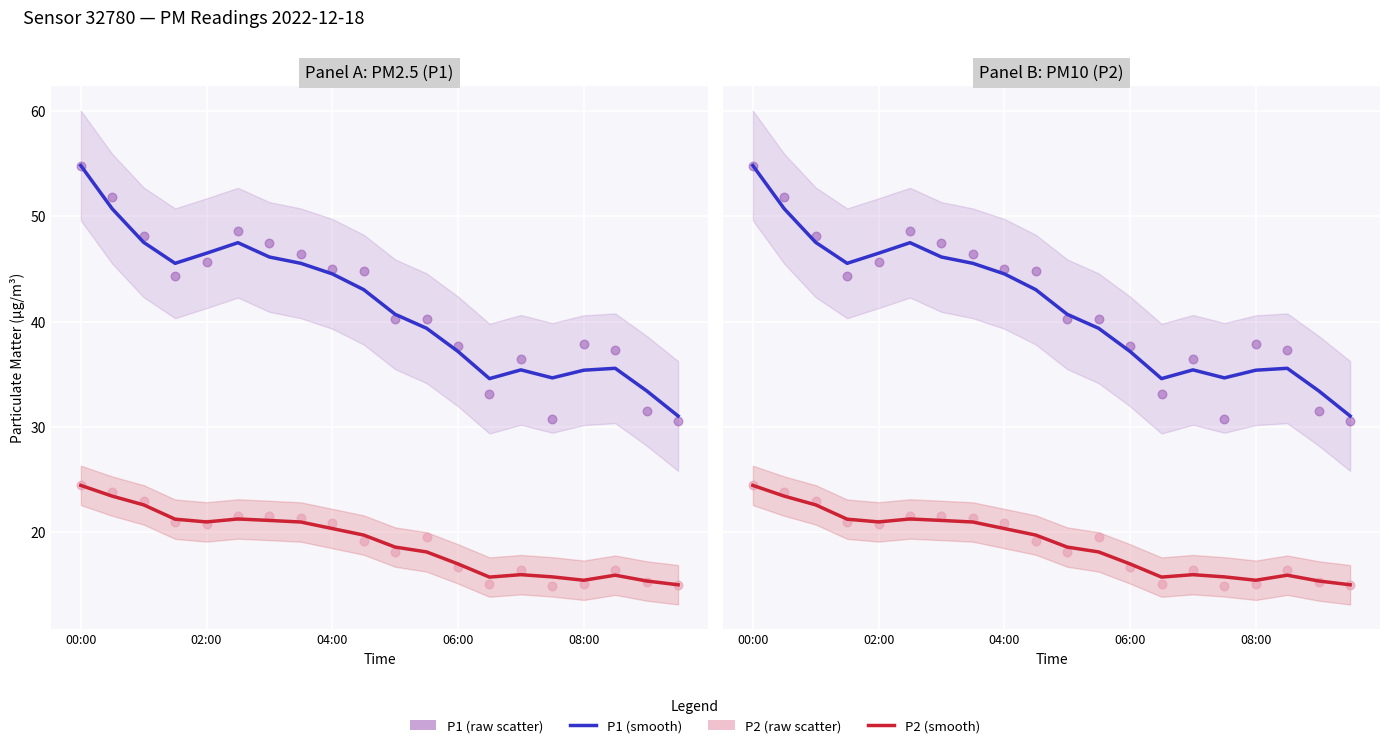

Is the value of P2 (smooth) at 08:00 greater than the value of P1 (smooth) at 02:00?

No